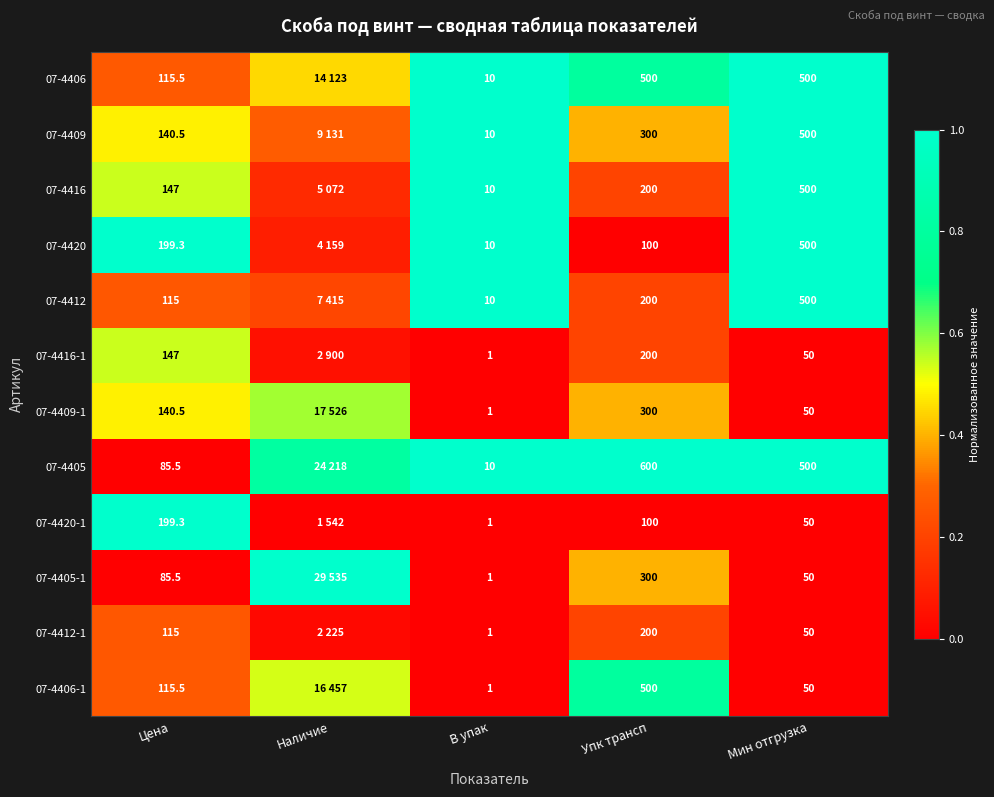

Which series changed the most between Цена and Упк трансп?

07-4405